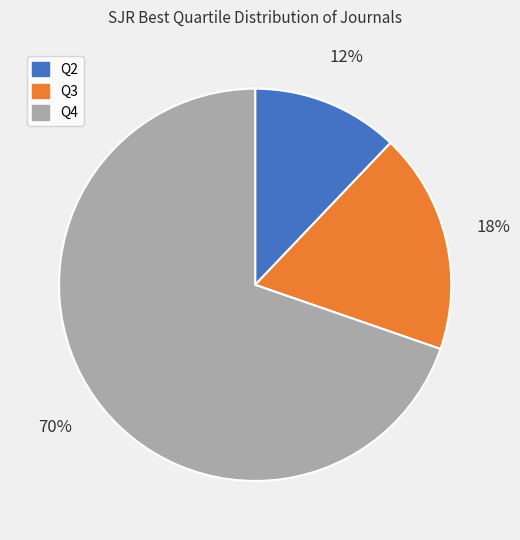

To the nearest percent, what is the difference between the largest and smallest slice percentages?

58%